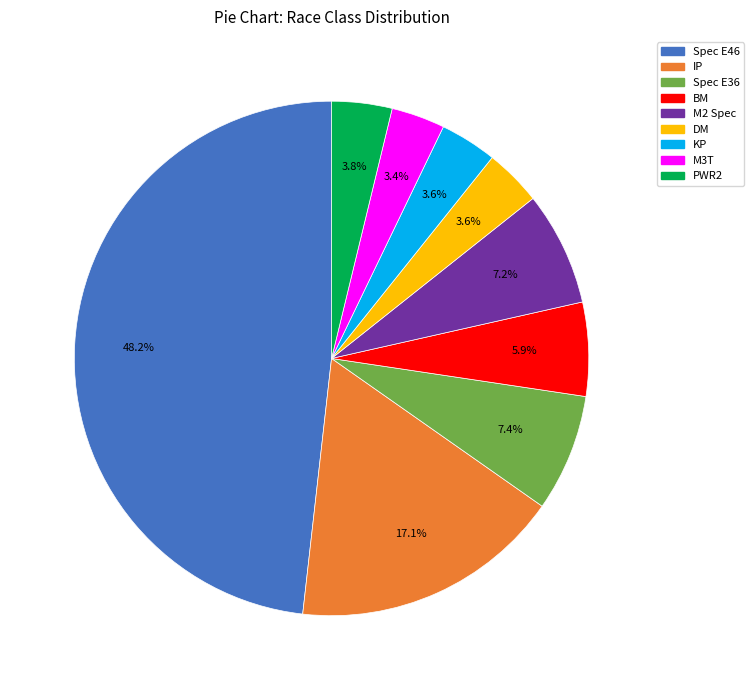

Does any single category account for the majority?

No